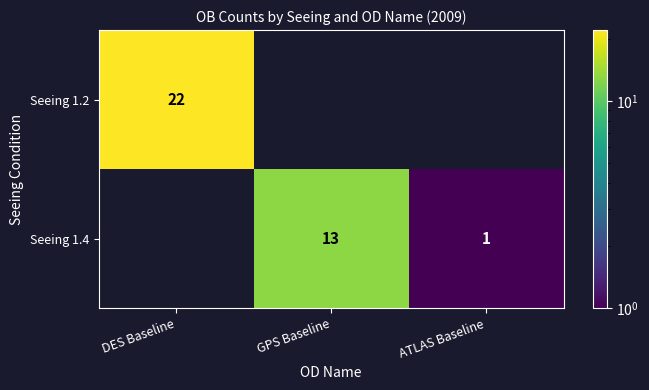

At which category is the sum across all series the highest?

DES Baseline